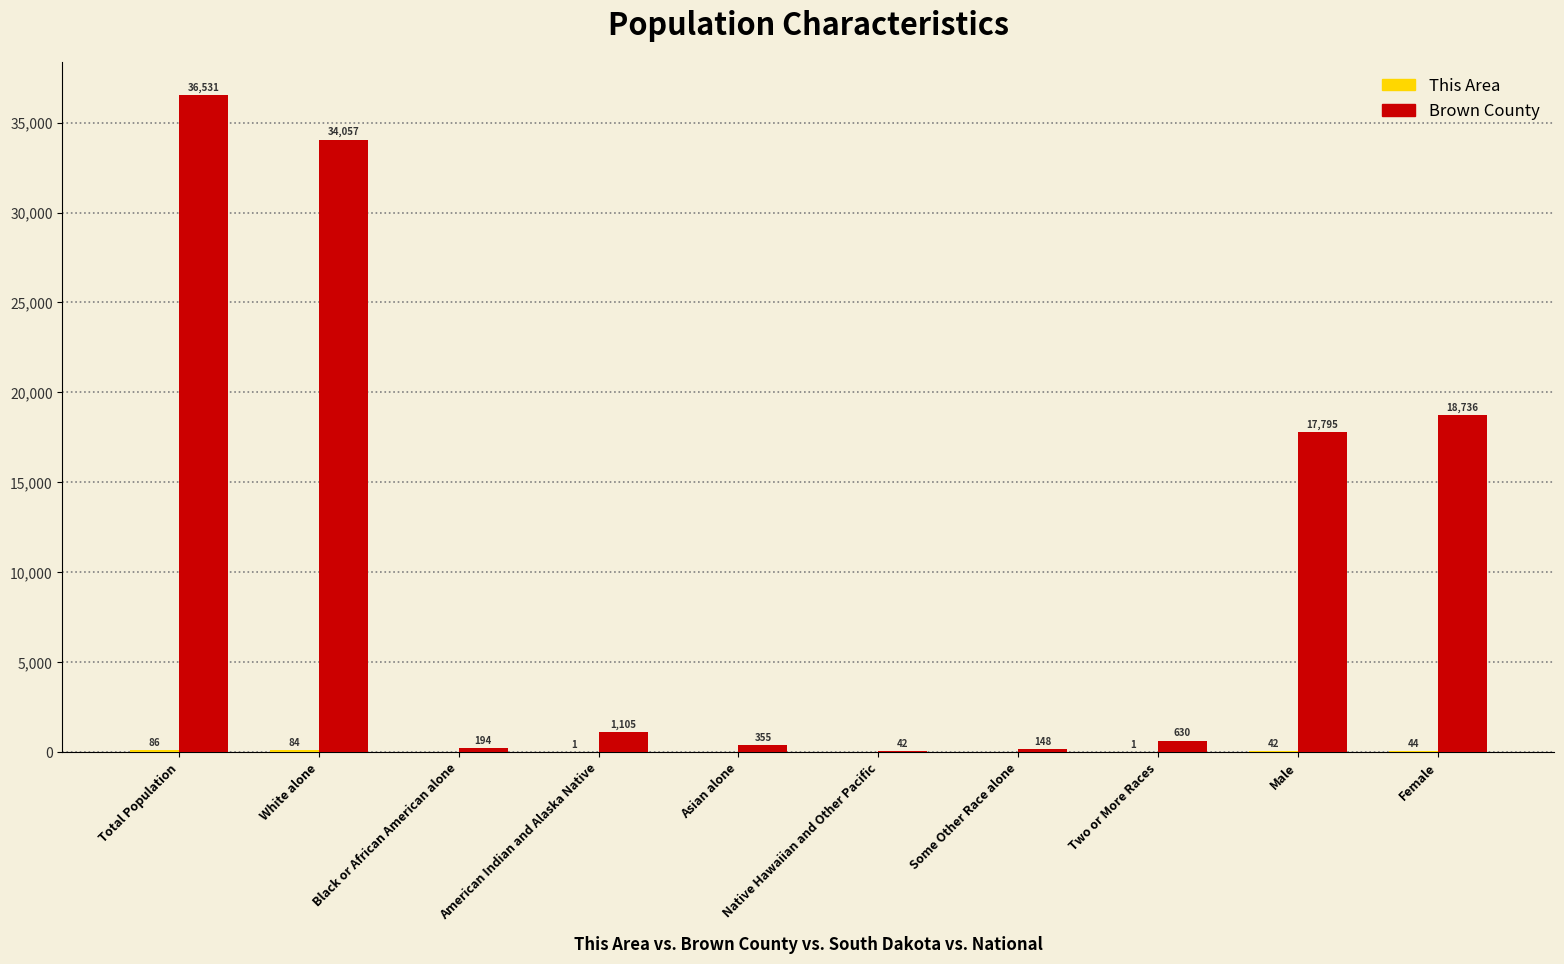

Is it true that Brown County equals 17051 at White alone?

False